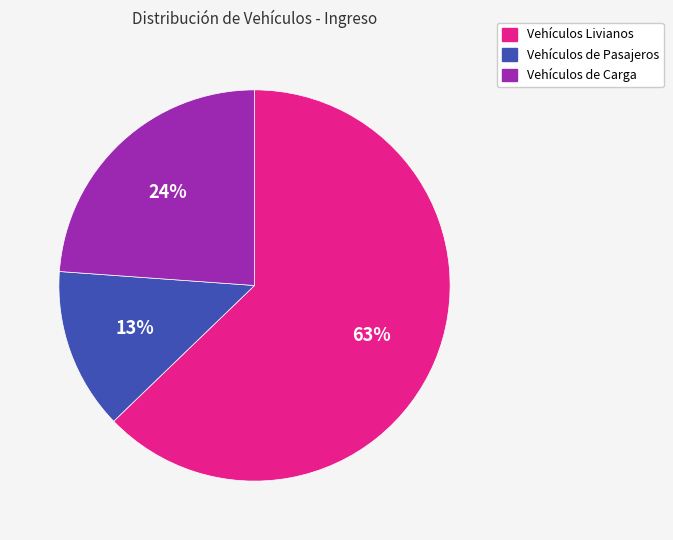

How many segments does this pie chart have?

3